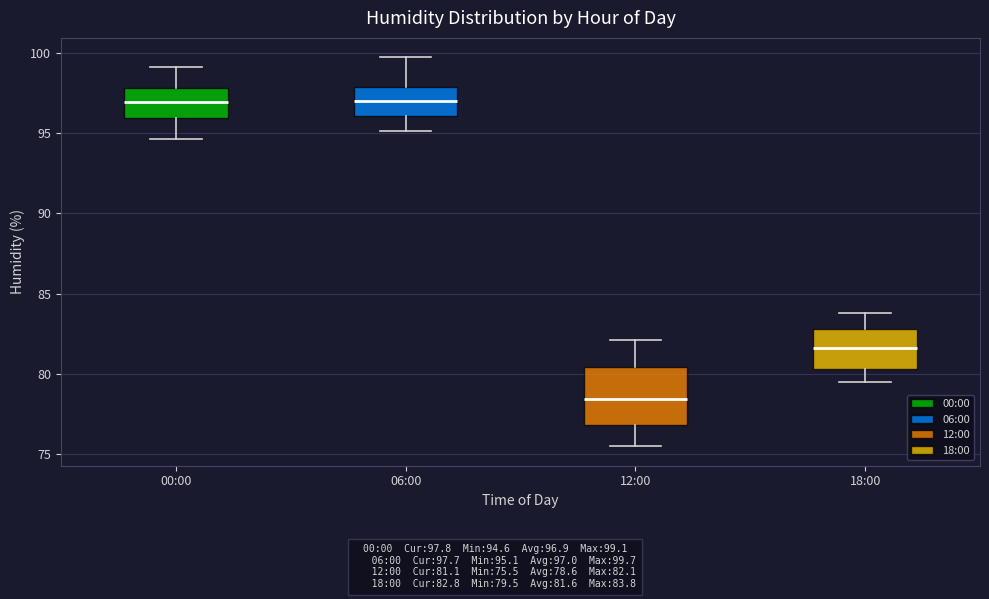

Reading left to right, read every box against the y-axis: the position of its median line, the range the box covers, and the ends of its whiskers. The values are not printed on the chart, so give them approximately, as read against the axis.

00:00: median 97.0, box 96.0 to 98.0, whiskers 94.5 to 99.0
06:00: median 97.0, box 96.0 to 98.0, whiskers 95.0 to 99.5
12:00: median 78.5, box 77.0 to 80.5, whiskers 75.5 to 82.0
18:00: median 81.5, box 80.5 to 83.0, whiskers 79.5 to 84.0